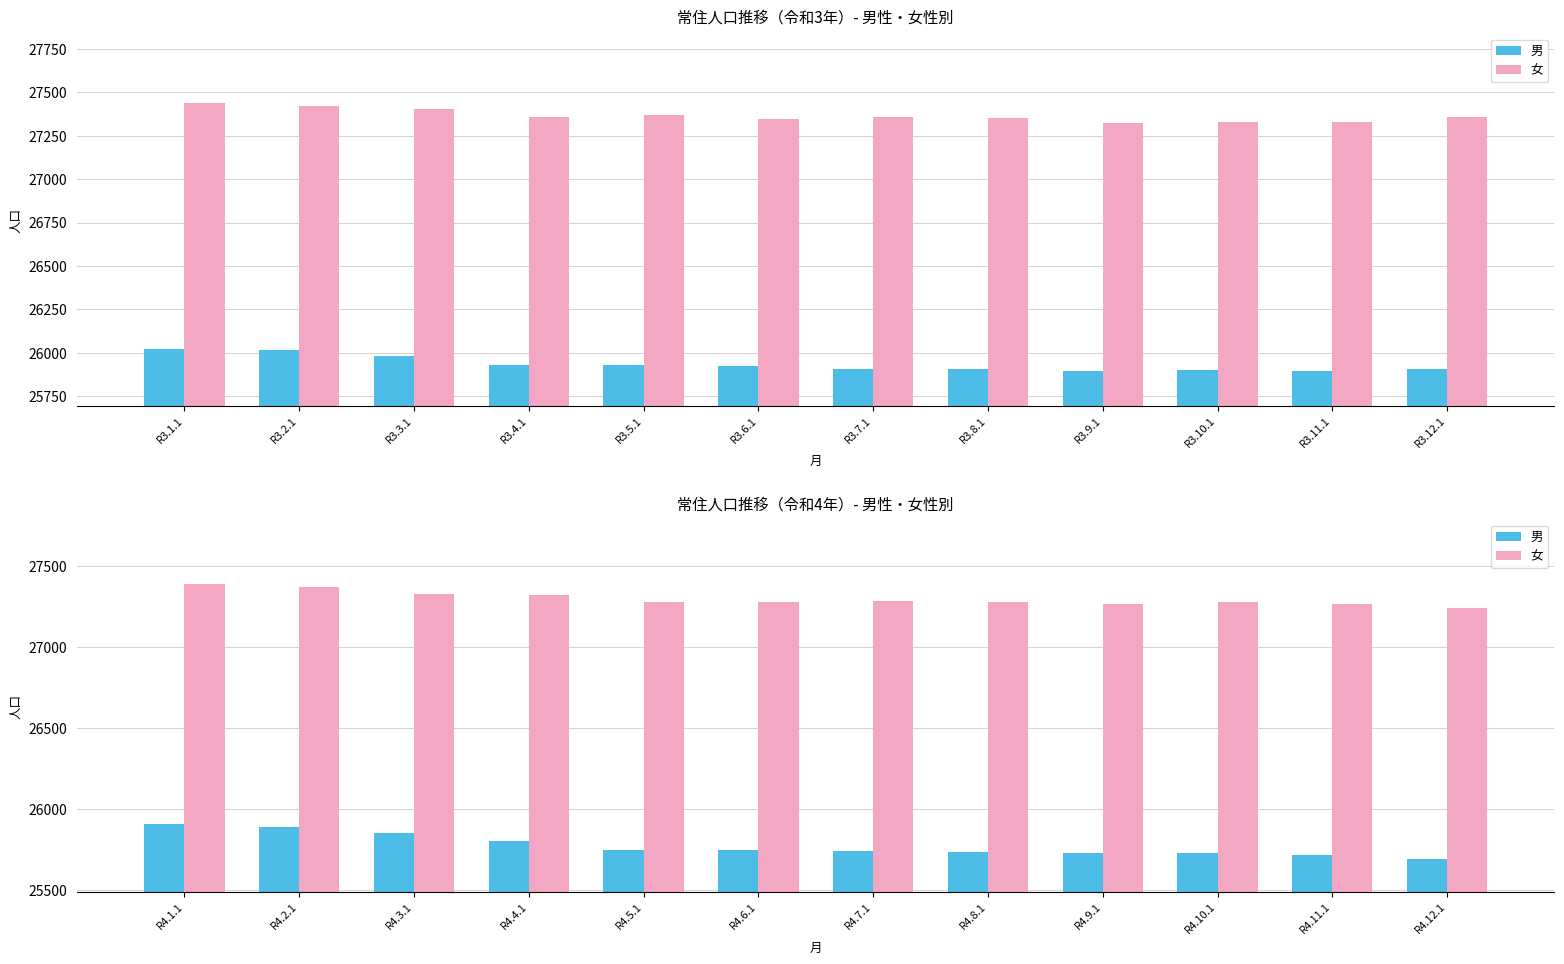

Which has a higher value, R4.4.1 or R4.11.1?

R4.4.1